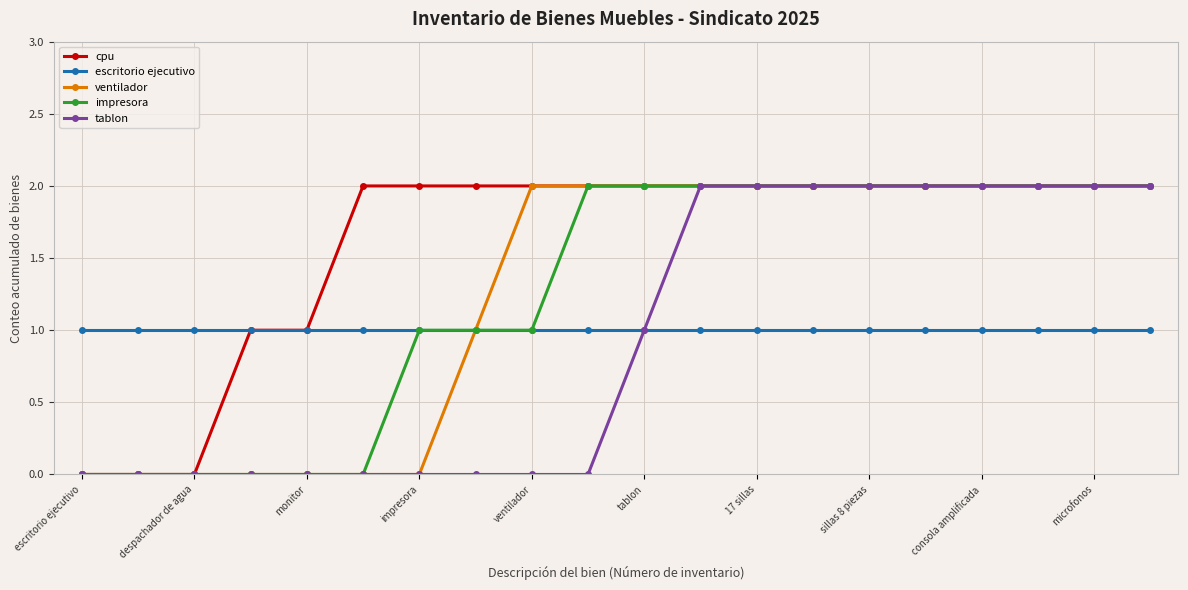

Which series has the largest total across all categories?

cpu